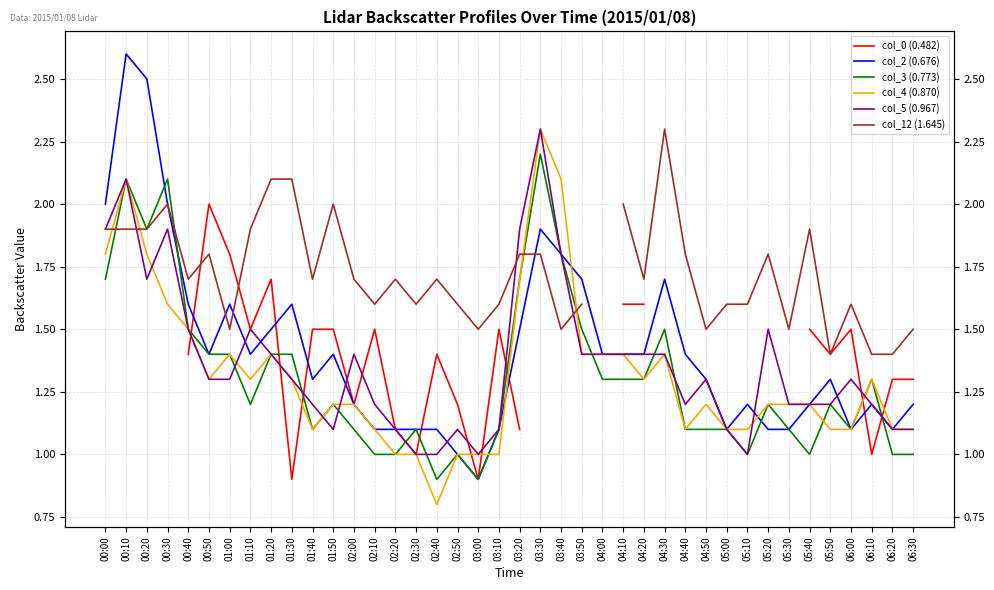

Is this an area chart (filled region under the line)?

No